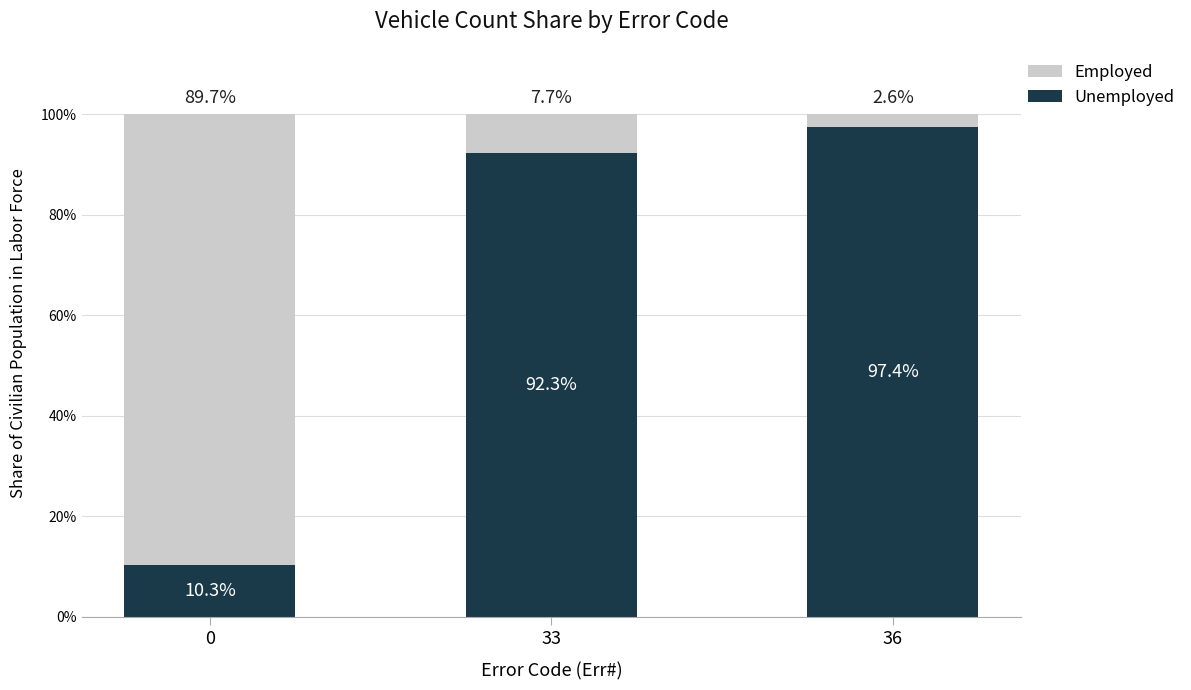

List the labels in order of Unemployed value, largest first.

36, 33, 0